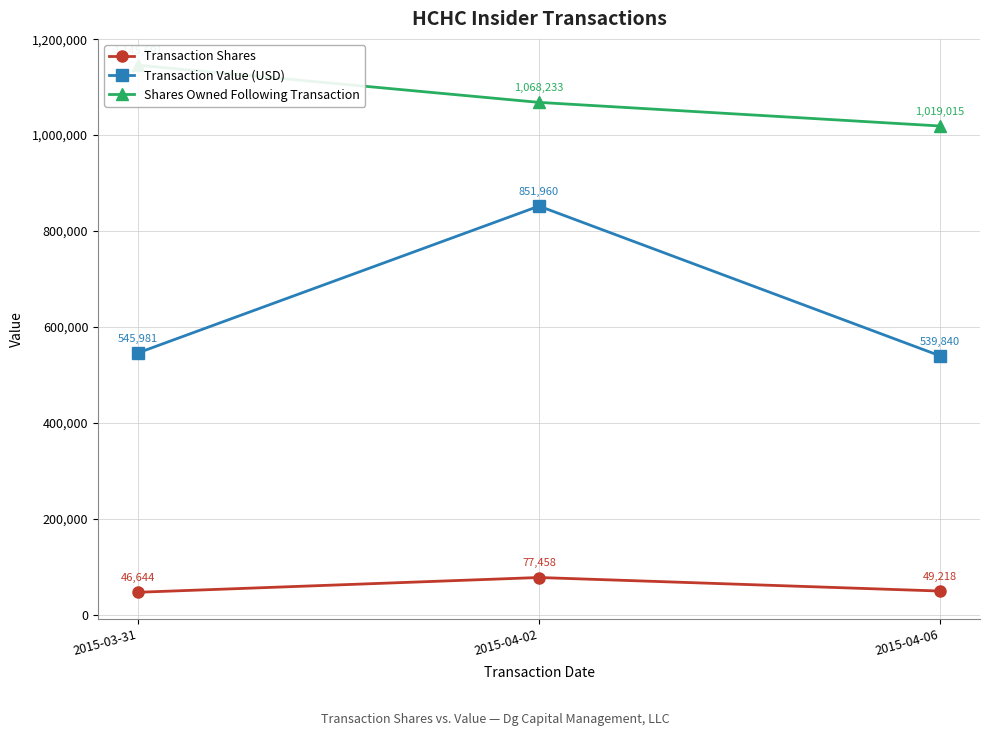

Count the number of data series in this chart.

3